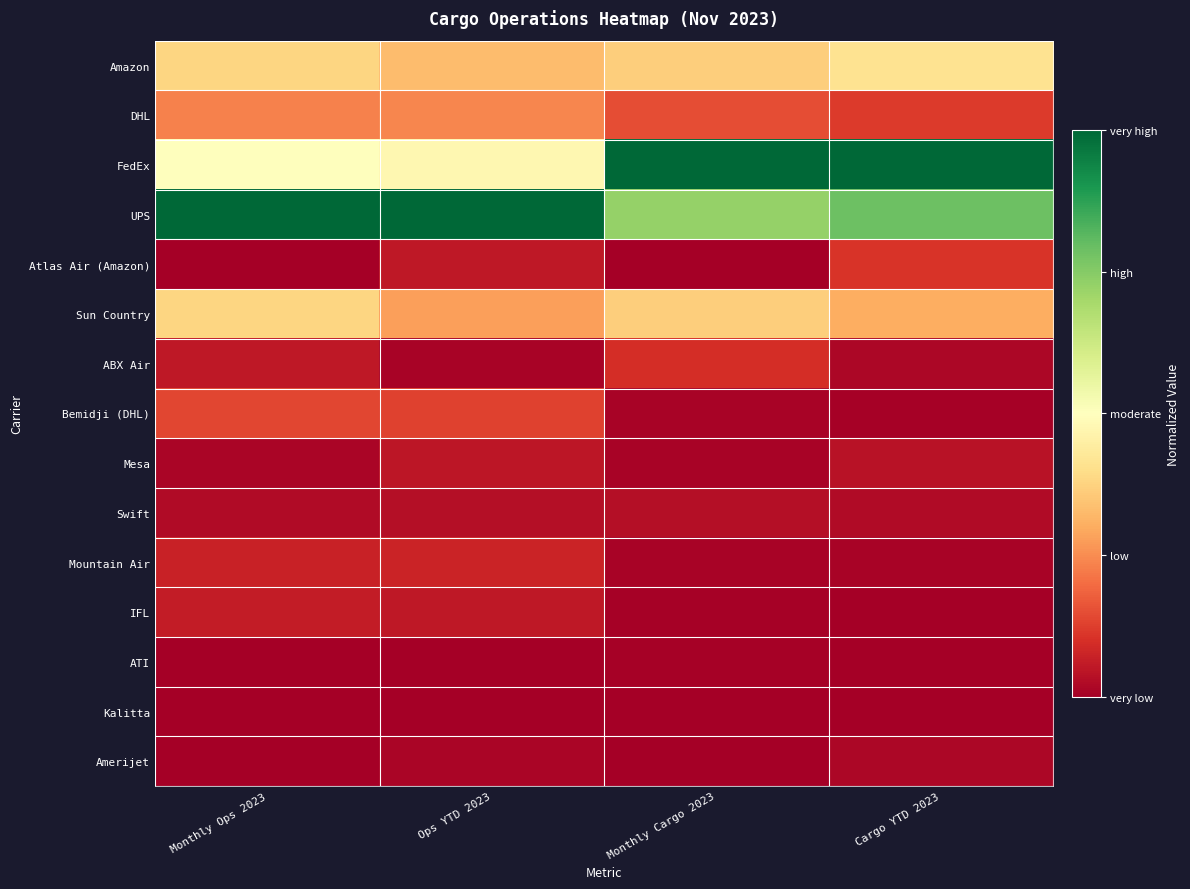

At which category is the sum across all series the highest?

Monthly Ops 2023